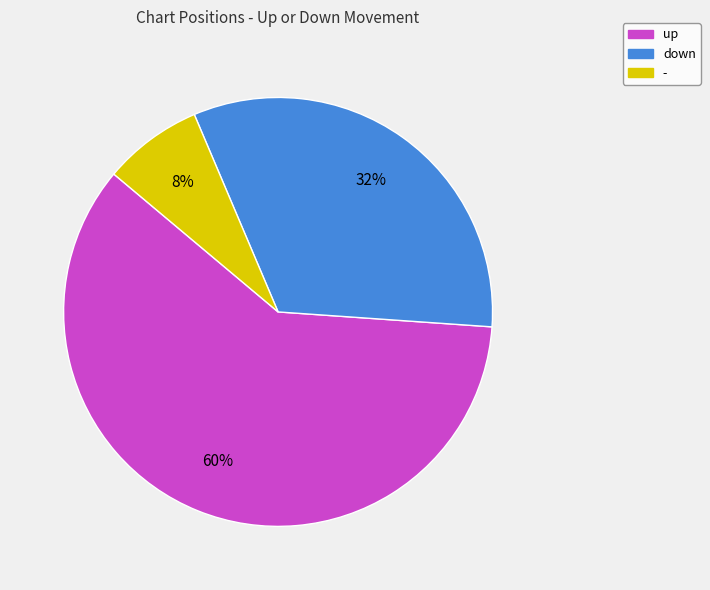

Which category has the smallest portion of the pie?

-